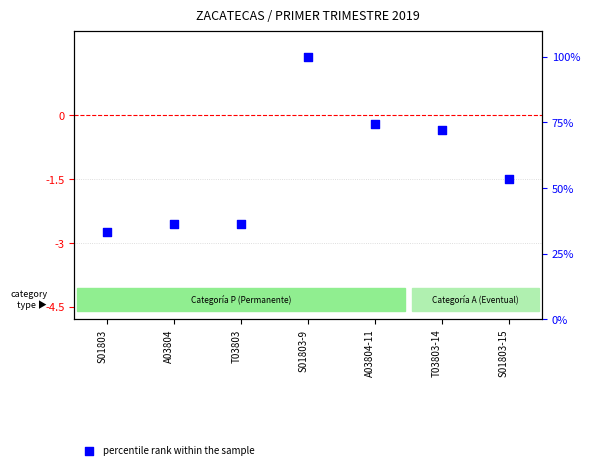

Which series reaches the maximum Y coordinate?

percentile rank within the sample